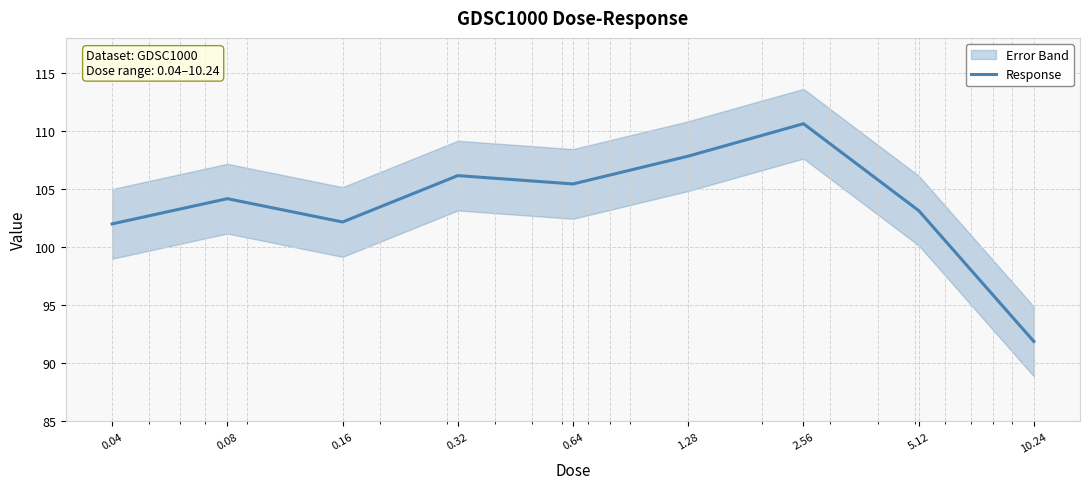

What is the sum of the values at 10.24 and 0.64?

197.3